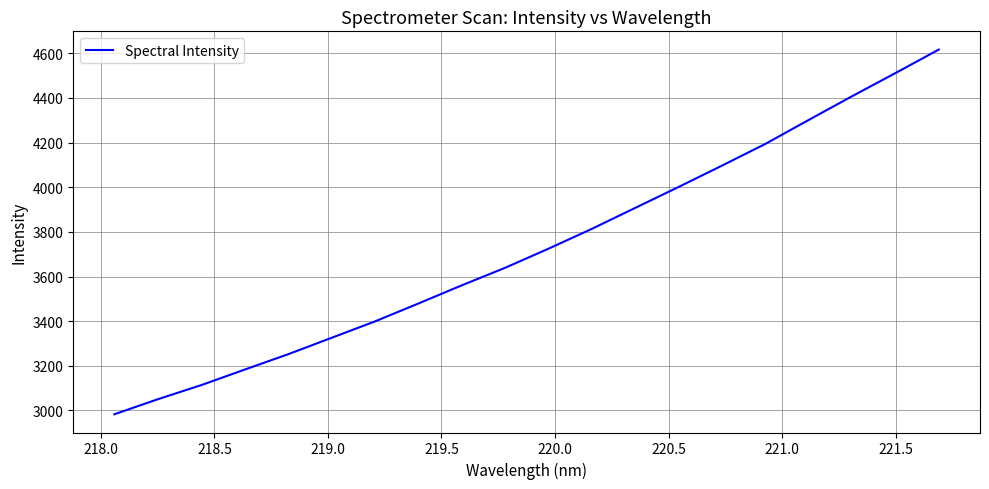

What is the greatest value displayed?

4616.4